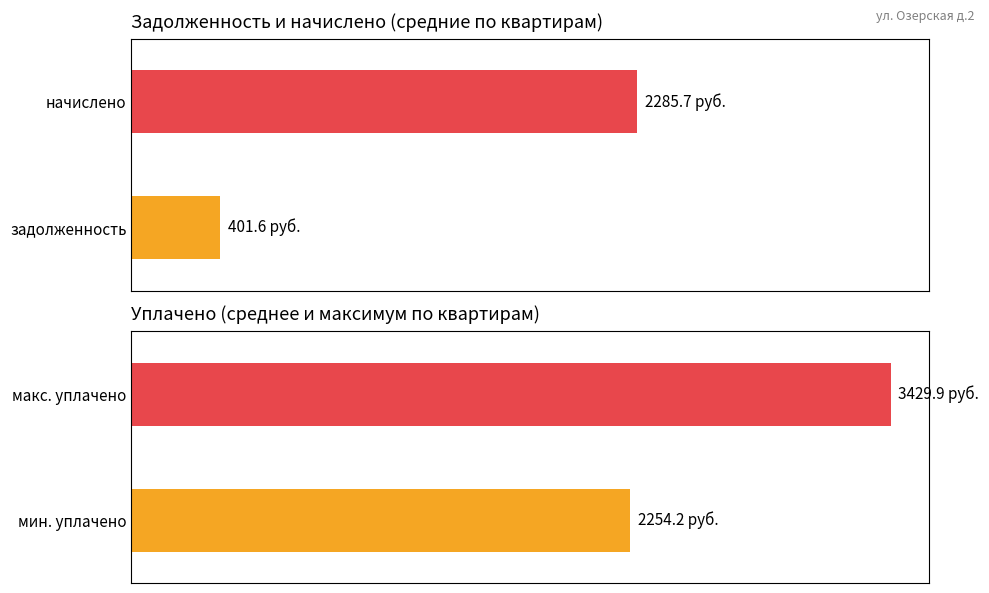

Which series has the largest total across all categories?

начислено